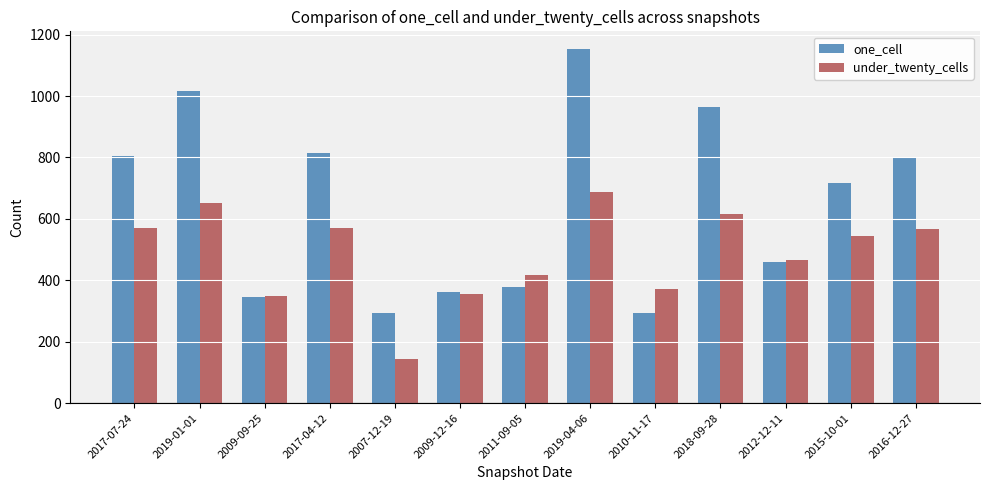

At which category does the chart reach its minimum across all series?

2007-12-19